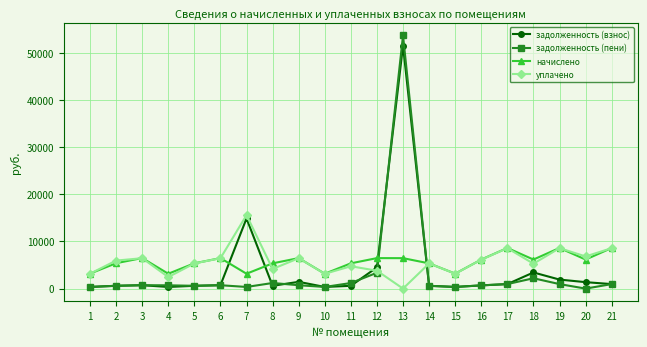

At which label does начислено first exceed 6168?

3